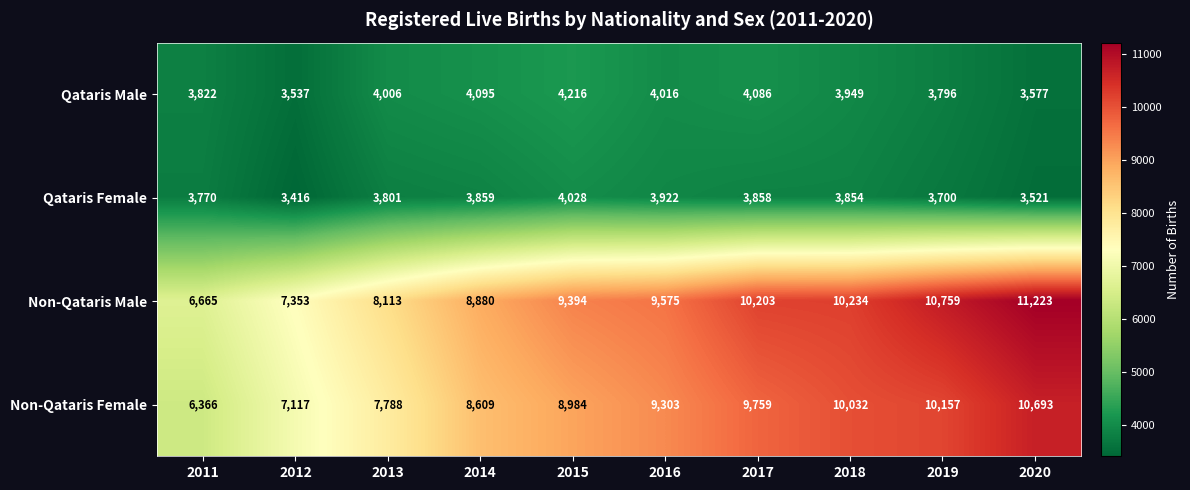

At which label does Qataris Male reach its peak?

2015